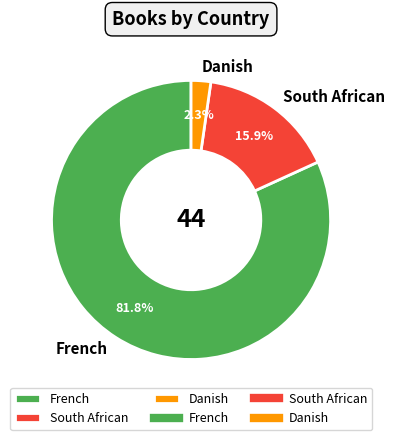

To the nearest percent, what is the combined percentage of South African and French?

98%